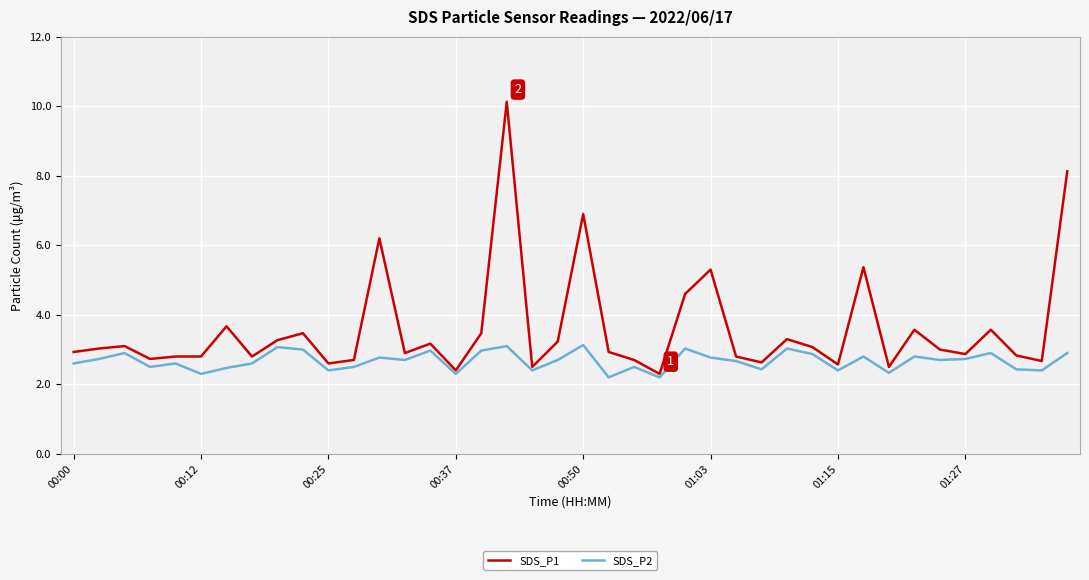

List the series in order of their overall mean, lowest first.

SDS_P2, SDS_P1